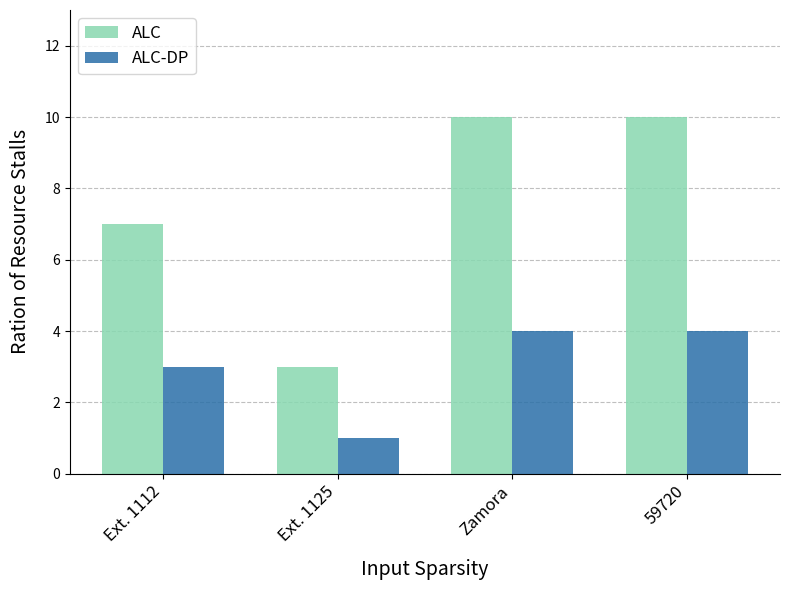

Is the value of ALC at Ext. 1112 greater than the value of ALC-DP at 59720?

Yes